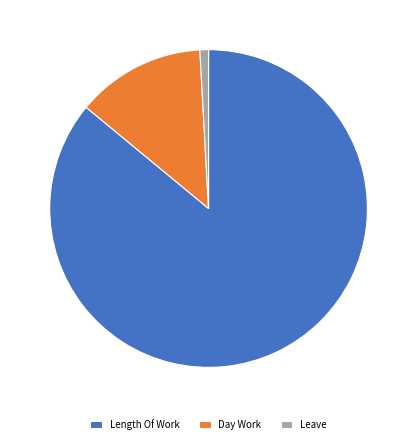

What is the majority slice?

Length Of Work